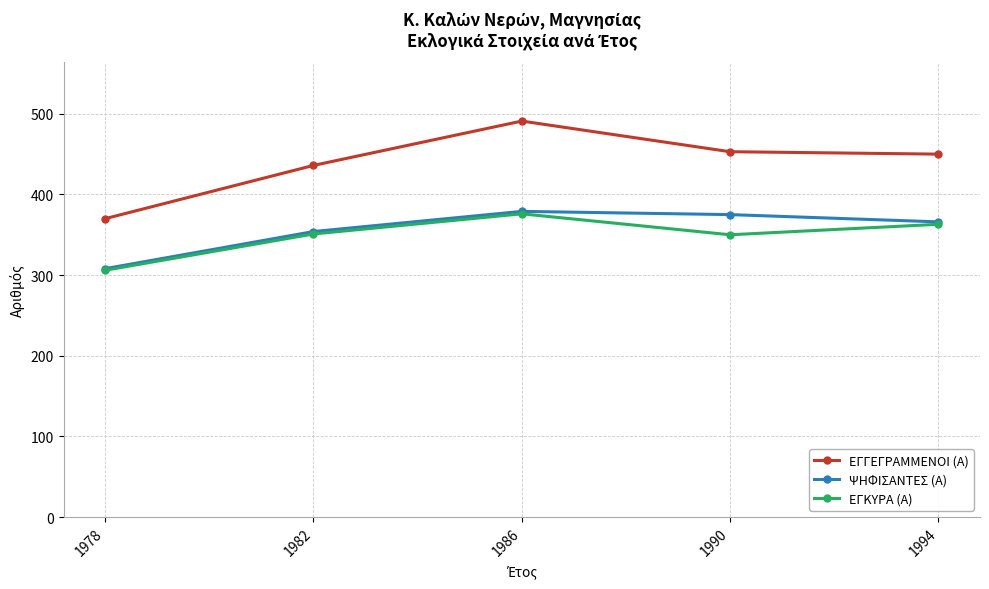

Which series has the largest range (max minus min)?

ΕΓΓΕΓΡΑΜΜΕΝΟΙ (Α)